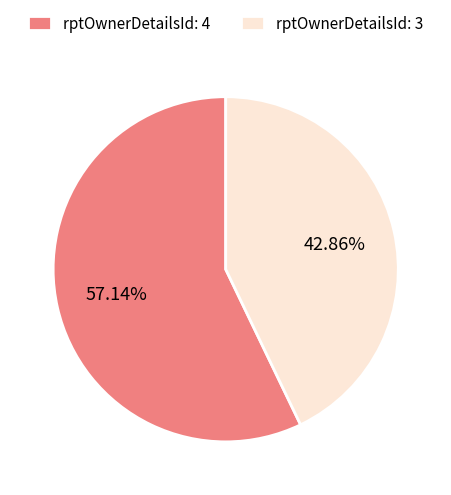

Count the number of slices in the pie.

2